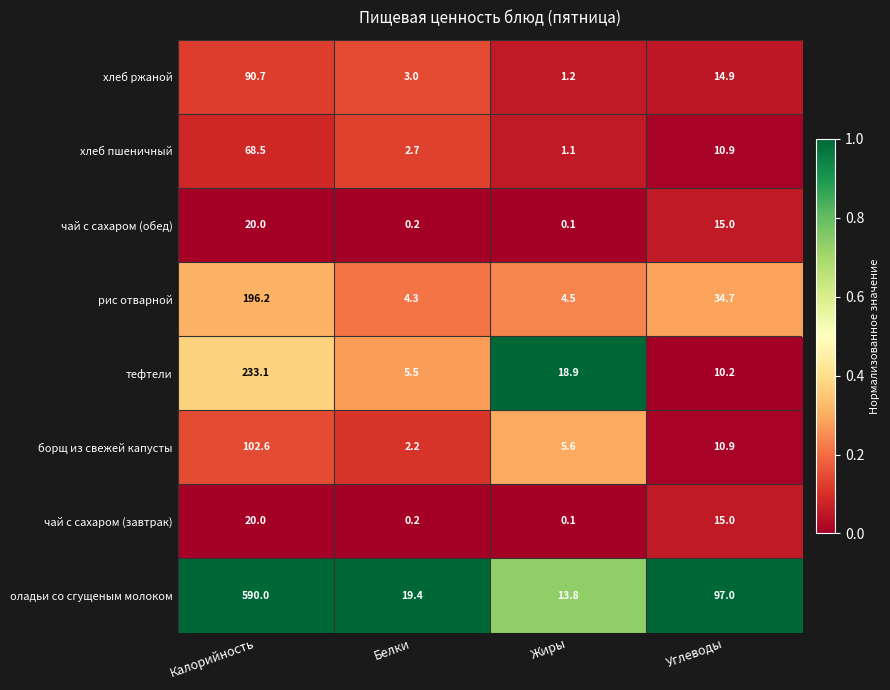

How many data points does each series have?

4